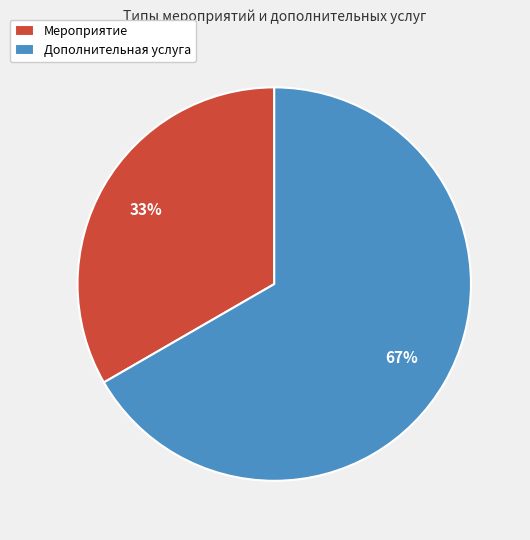

Is it true that Мероприятие is 33% of the pie?

True